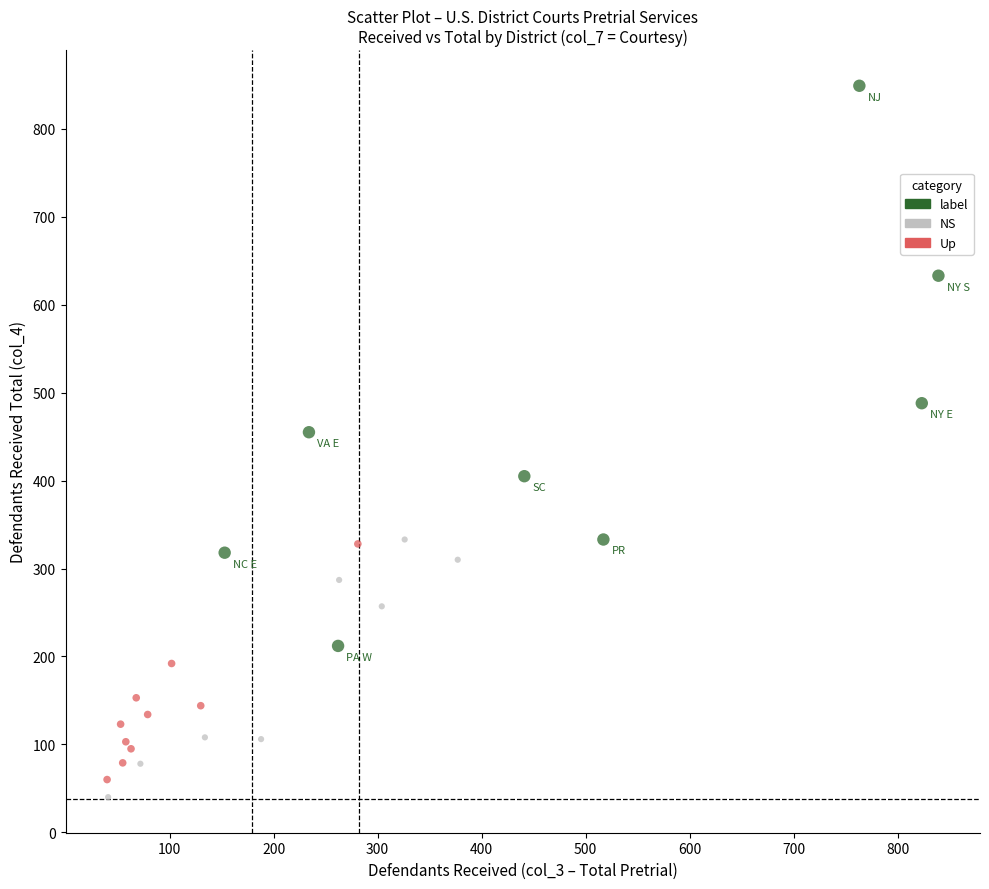

Which series has the widest spread of Y values?

label